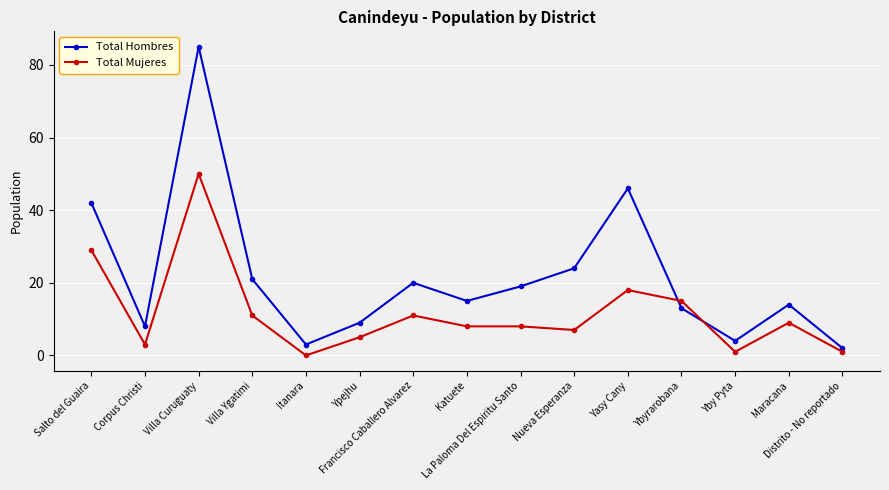

What is the sum of the Total Hombres values at Ypejhu and Yasy Cany?

55